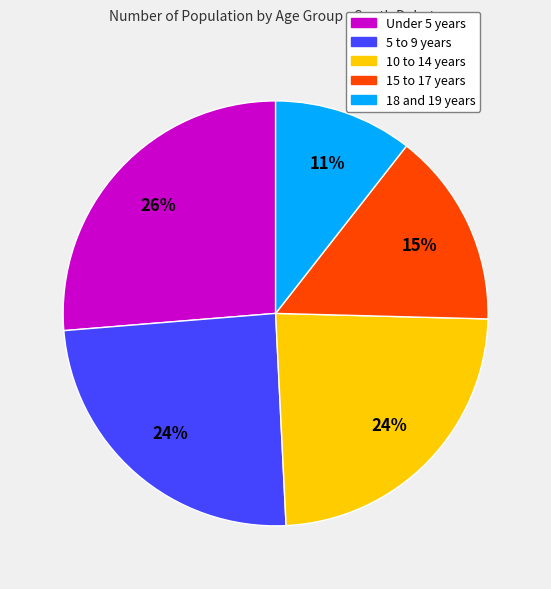

To the nearest percent, what percentage of the pie is 18 and 19 years?

11%